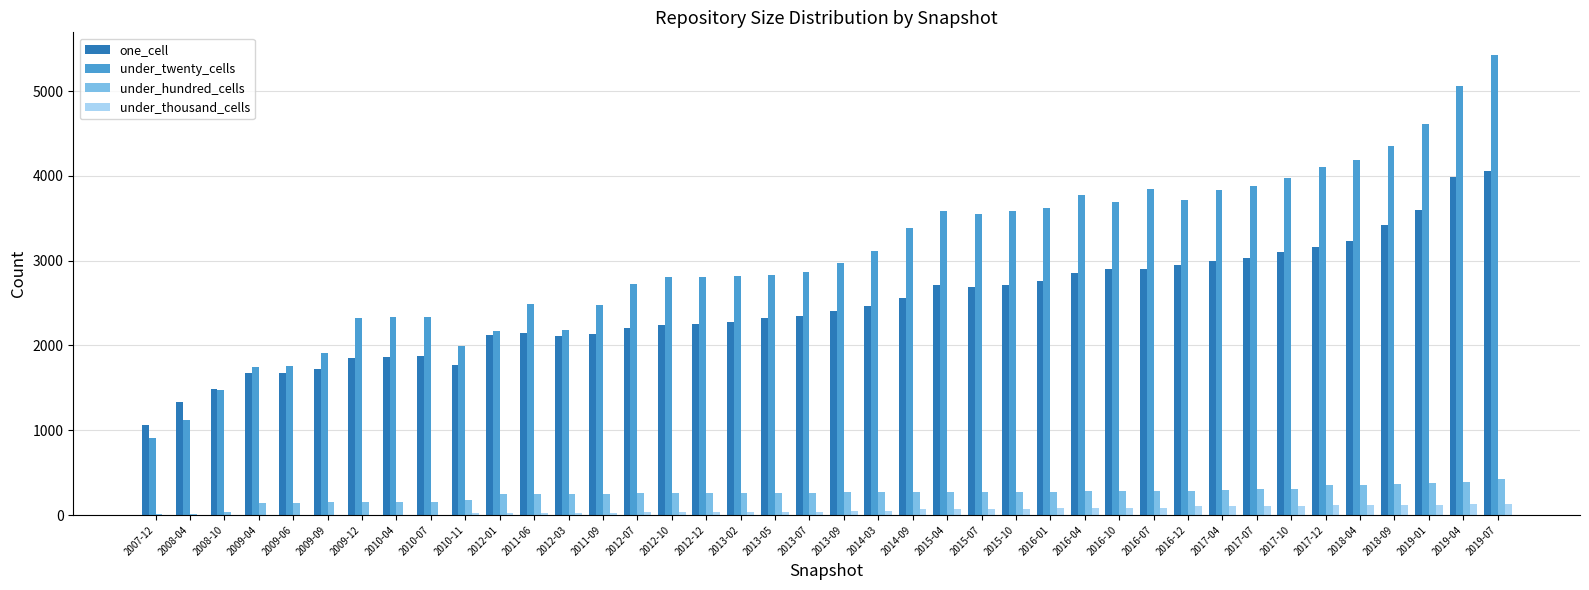

What is the sum of all one_cell values?

98987